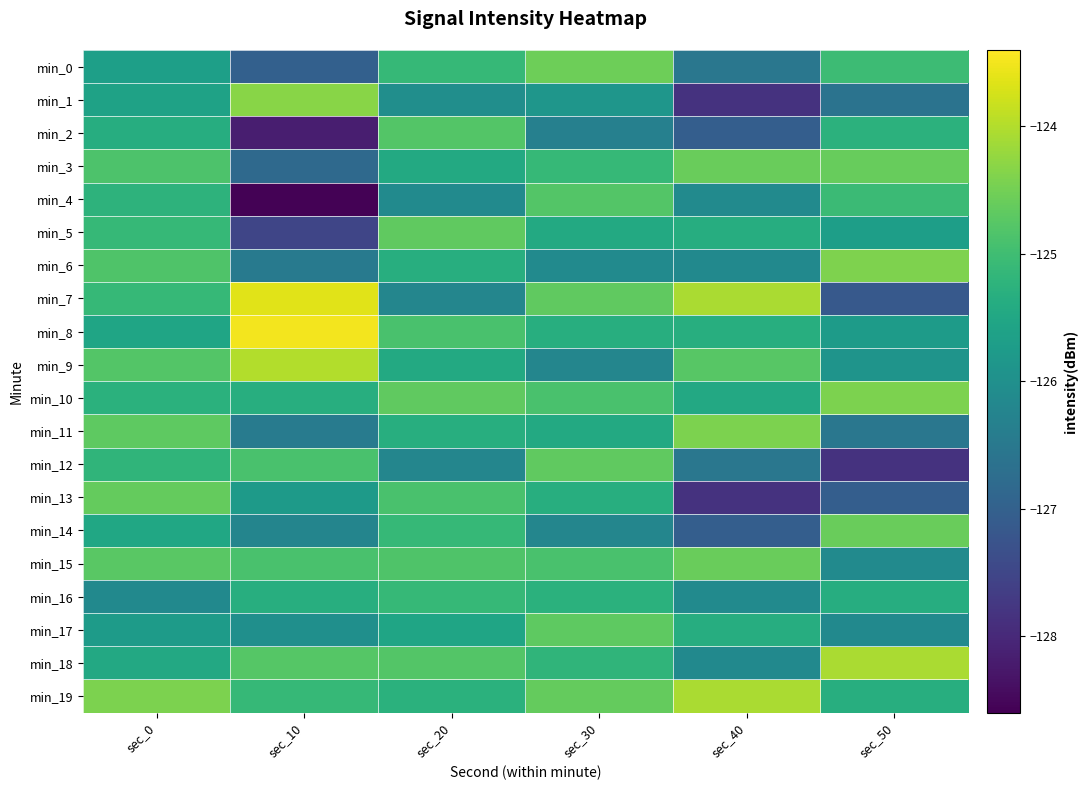

At which category does the chart reach its peak across all series?

sec_10